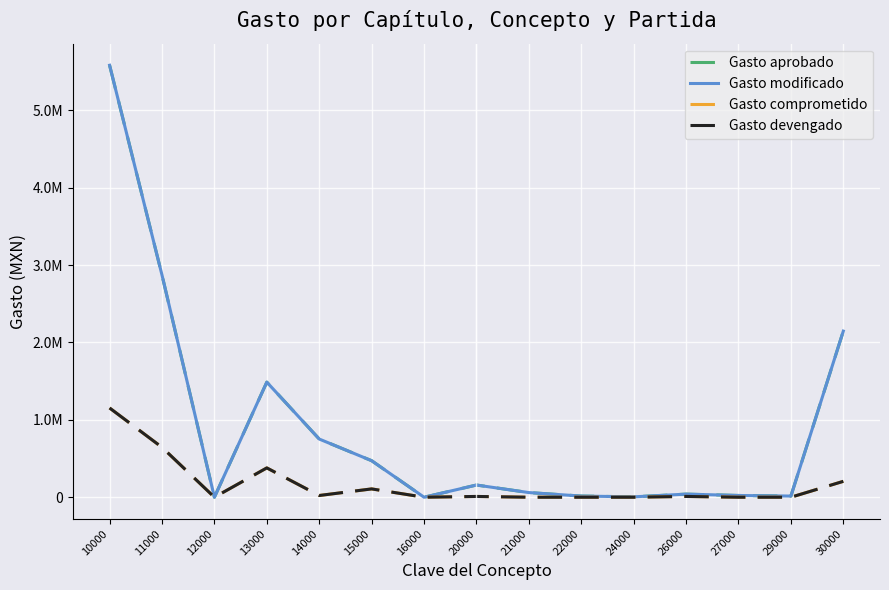

At which label does Gasto modificado reach its minimum?

16000